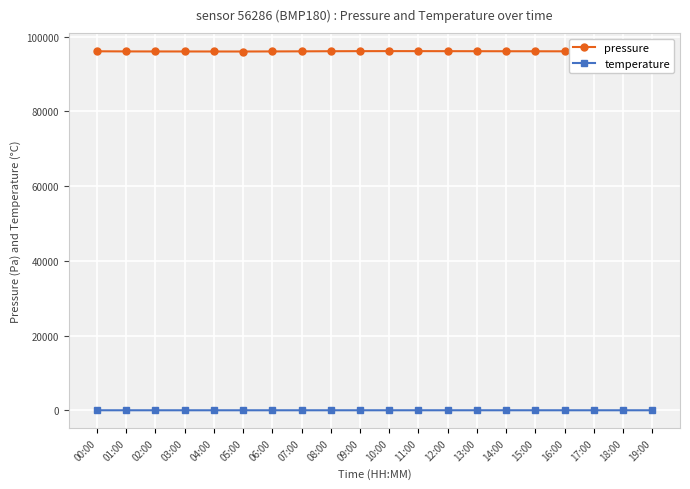

What is the sum of the pressure values at 17:00 and 15:00?

192110.0